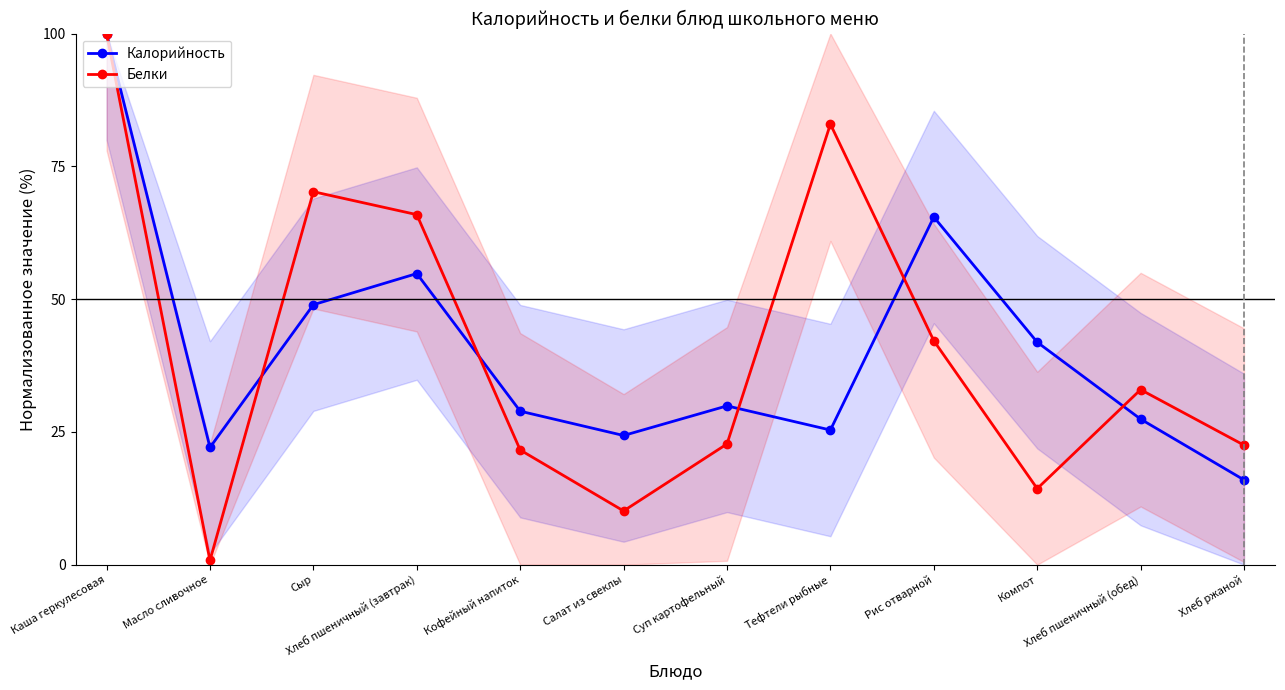

What is the label of the 2nd point from the left?

Масло сливочное